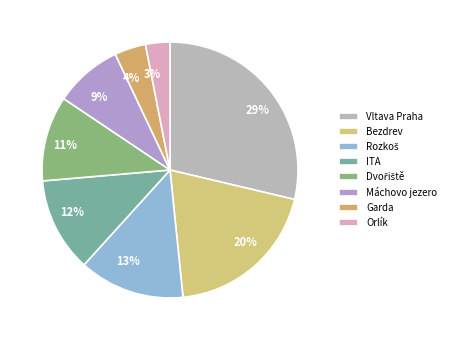

Does any single category account for the majority?

No